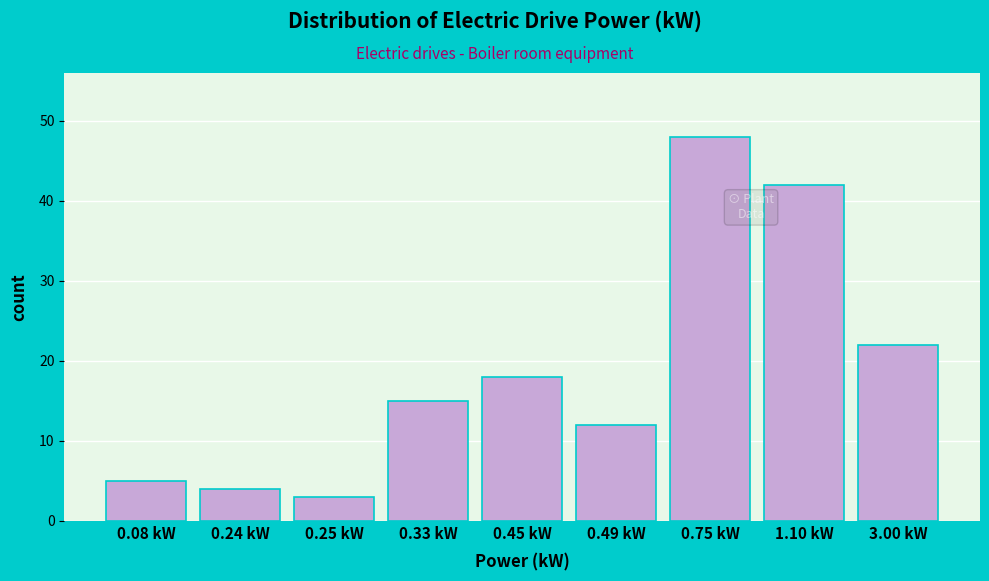

Reading left to right, what are all the values shown in this chart?

5	4	3	15	18	12	48	42	22